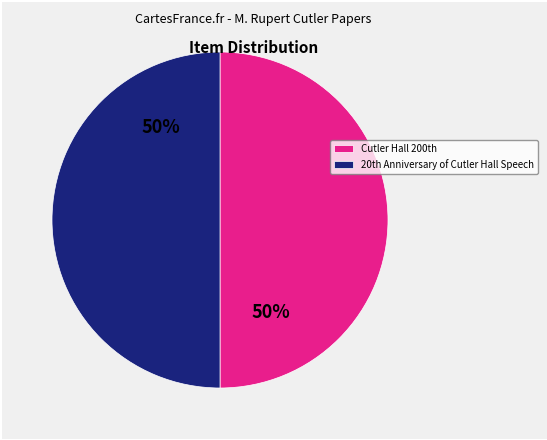

To the nearest percent, what is the average slice percentage?

50%